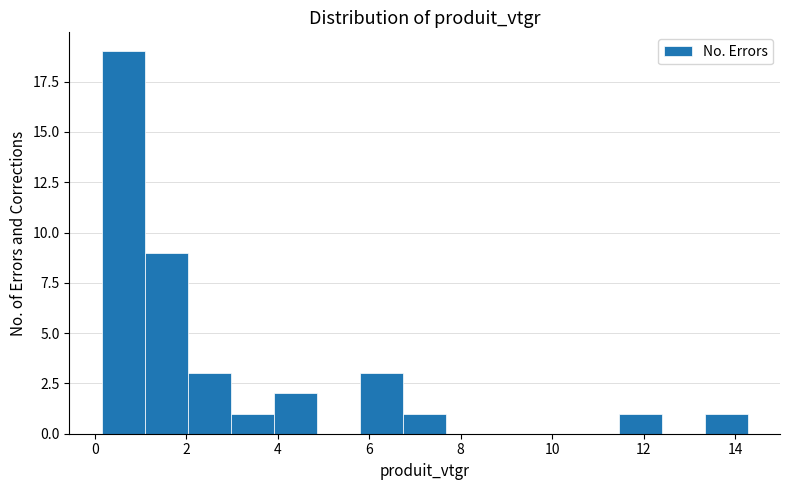

Reading left to right, list every bar in this chart as the range it spans on the x-axis followed by its height. Neither the bar edges nor the heights are printed on the chart, so give them approximately, as read against the axes.

0.2 to 1.0: 19
1.0 to 2.0: 9
2.0 to 3.0: 3
3.0 to 4.0: 1
4.0 to 4.8: 2
4.8 to 5.8: 0
5.8 to 6.8: 3
6.8 to 7.6: 1
7.6 to 8.6: 0
8.6 to 9.6: 0
9.6 to 10.6: 0
10.6 to 11.4: 0
11.4 to 12.4: 1
12.4 to 13.4: 0
13.4 to 14.2: 1